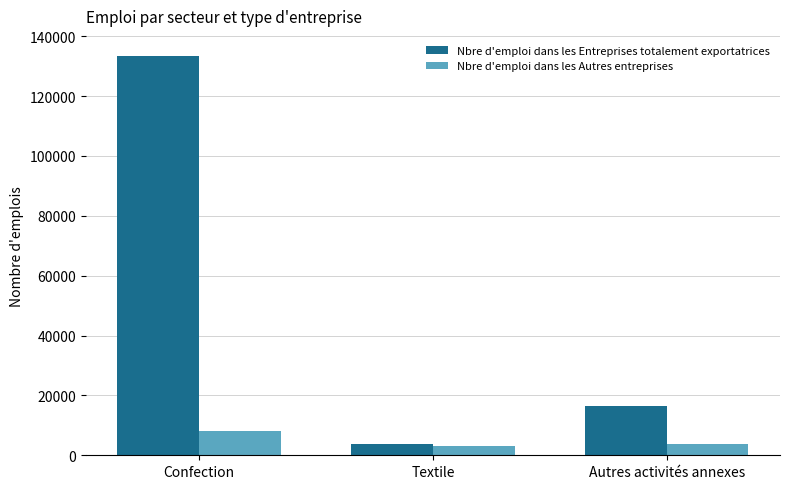

List the series in order of their overall mean, highest first.

Nbre d'emploi dans les Entreprises totalement exportatrices, Nbre d'emploi dans les Autres entreprises